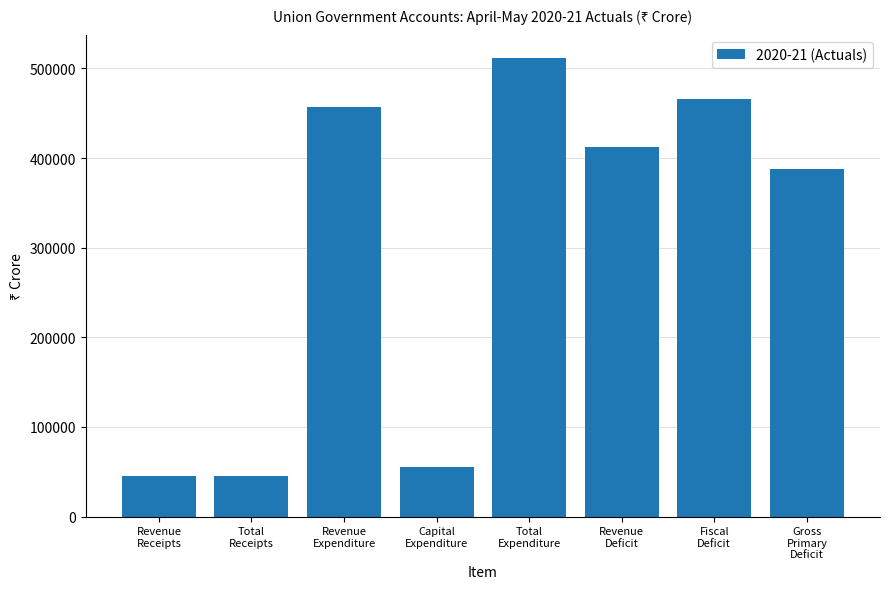

True or false: the data shows 115631 at Gross
Primary
Deficit.

False